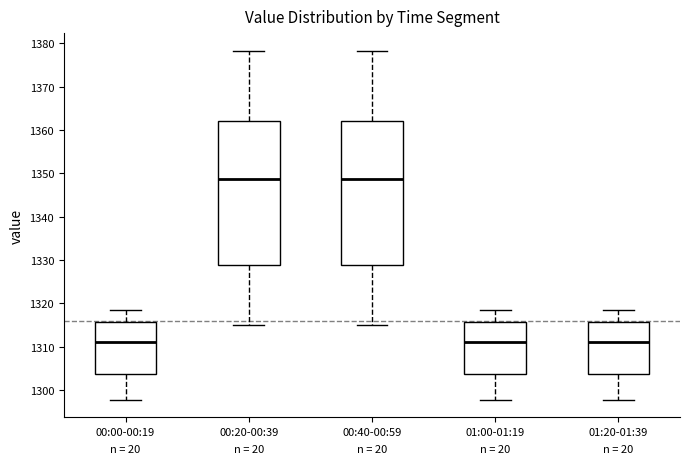

Reading left to right, read every box against the y-axis: the position of its median line, the range the box covers, and the ends of its whiskers. The values are not printed on the chart, so give them approximately, as read against the axis.

00:00-00:19: median 1311, box 1304 to 1316, whiskers 1298 to 1318
00:20-00:39: median 1349, box 1329 to 1362, whiskers 1315 to 1378
00:40-00:59: median 1349, box 1329 to 1362, whiskers 1315 to 1378
01:00-01:19: median 1311, box 1304 to 1316, whiskers 1298 to 1318
01:20-01:39: median 1311, box 1304 to 1316, whiskers 1298 to 1318